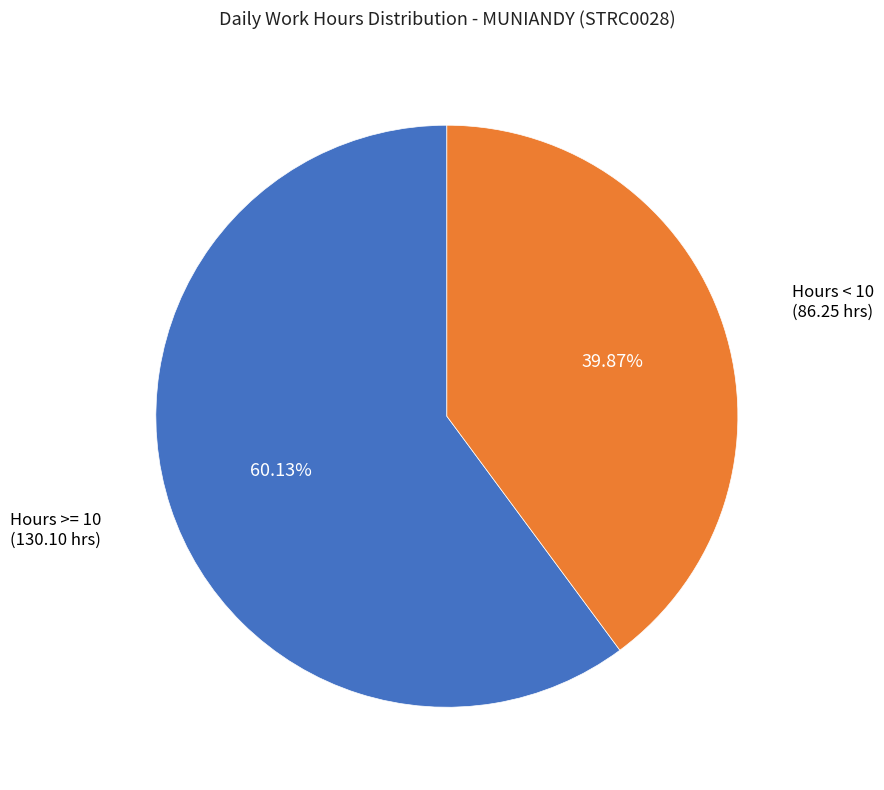

Does Hours < 10 (86.25 hrs) represent more than half of the total?

No